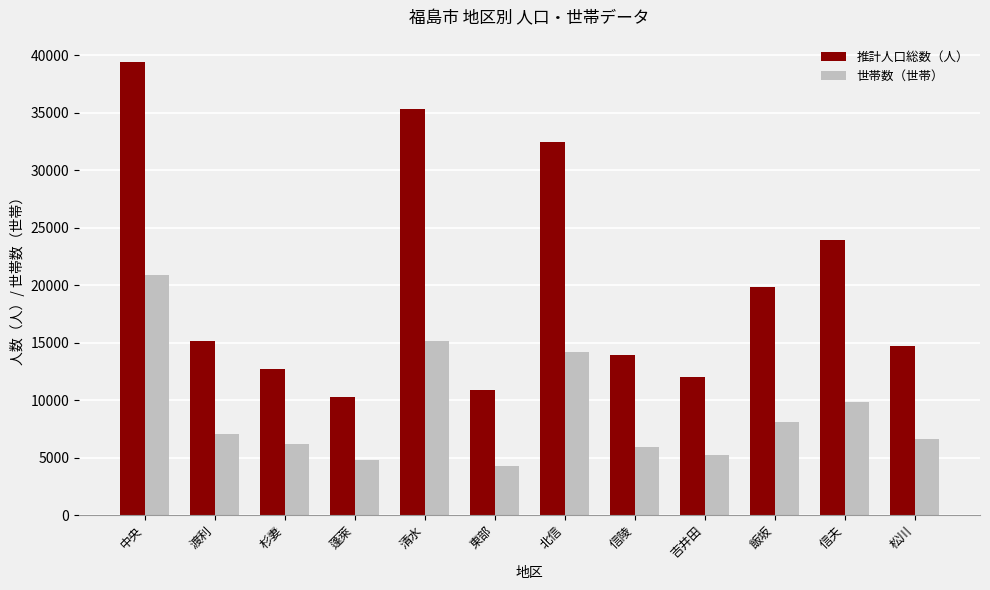

The 推計人口総数（人） series shows 8955 at 信陵. True or false?

False